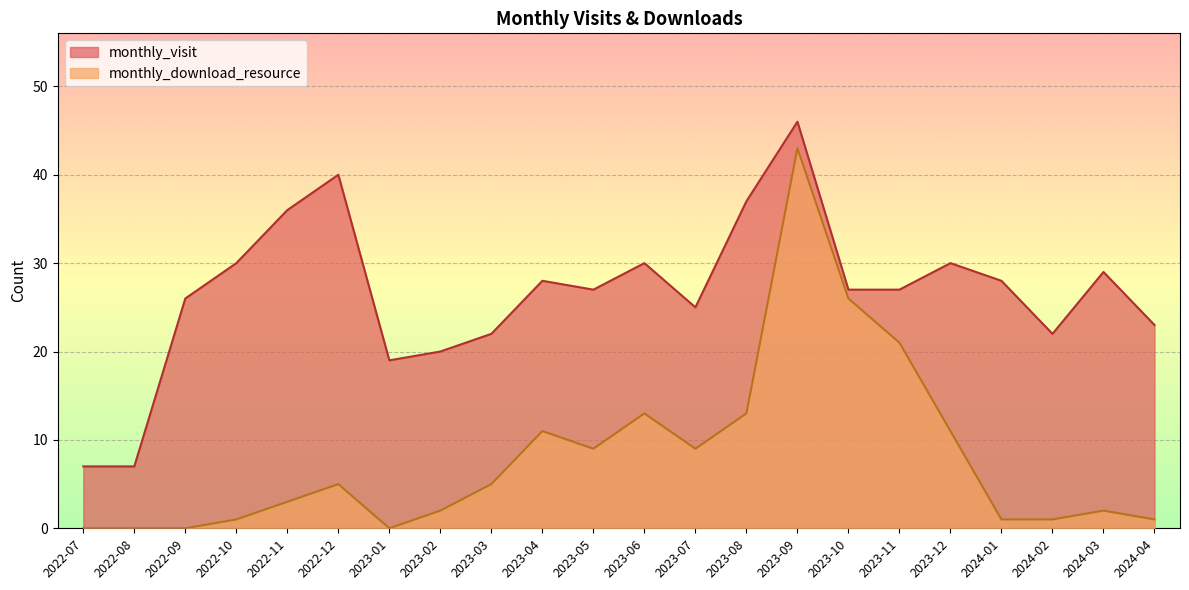

Count the number of categories in the chart.

22